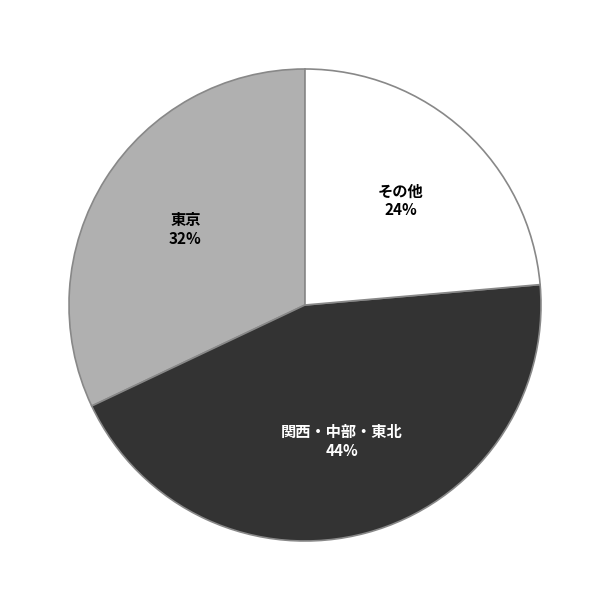

How many slices are in this pie chart?

3